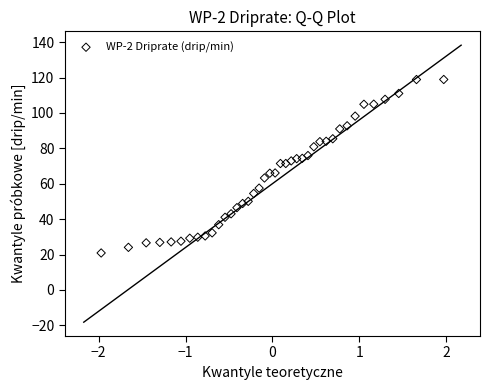

What is the range of Y values (max minus min)?

98.0